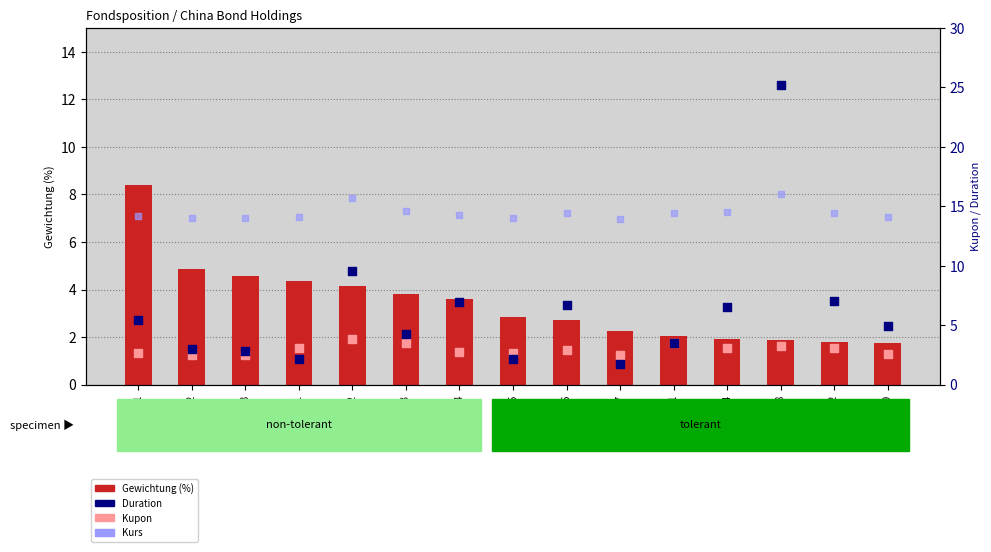

Which series has the largest total across all categories?

Kurs